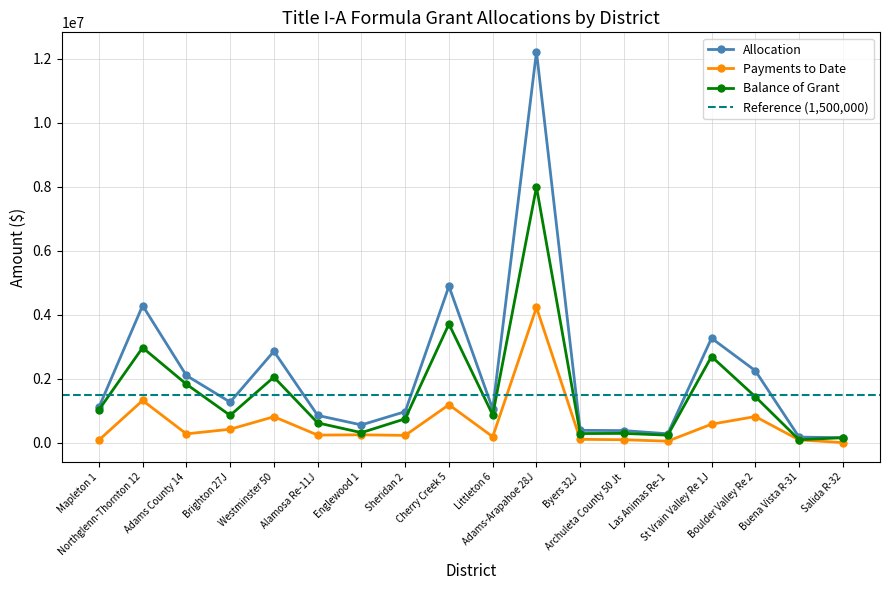

What is the difference between the maximum and second lowest values in the Payments to Date series?

4183975